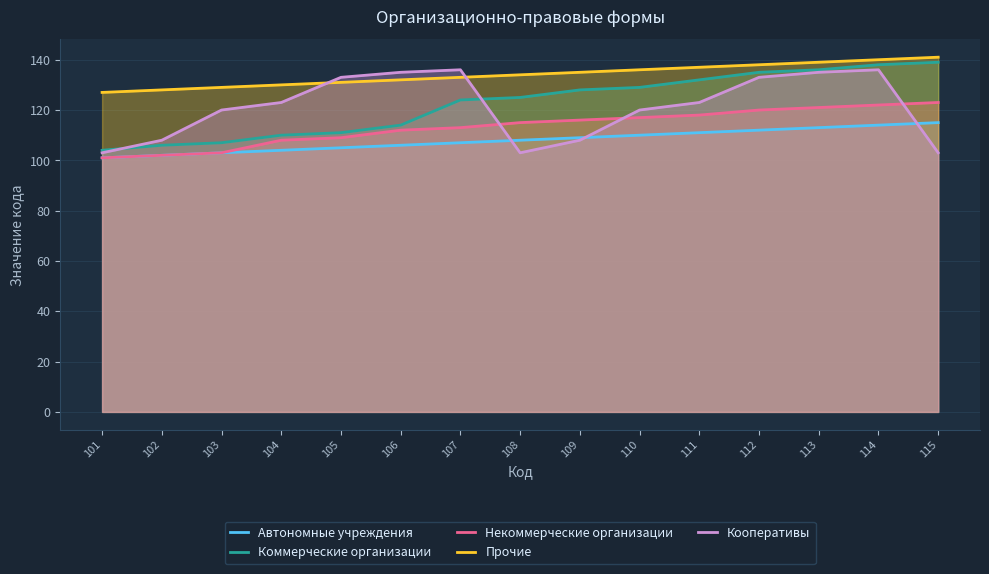

What is the sum of the Кооперативы values at 107 and 113?

271